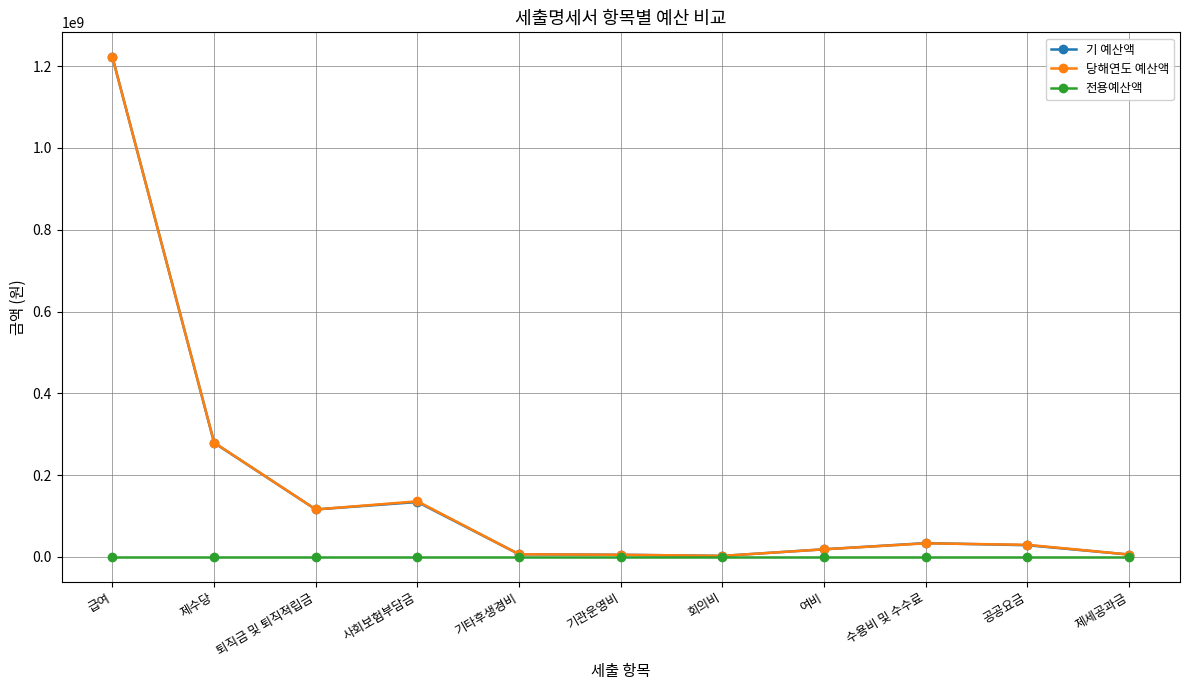

Which series changed the most between 급여 and 공공요금?

기 예산액